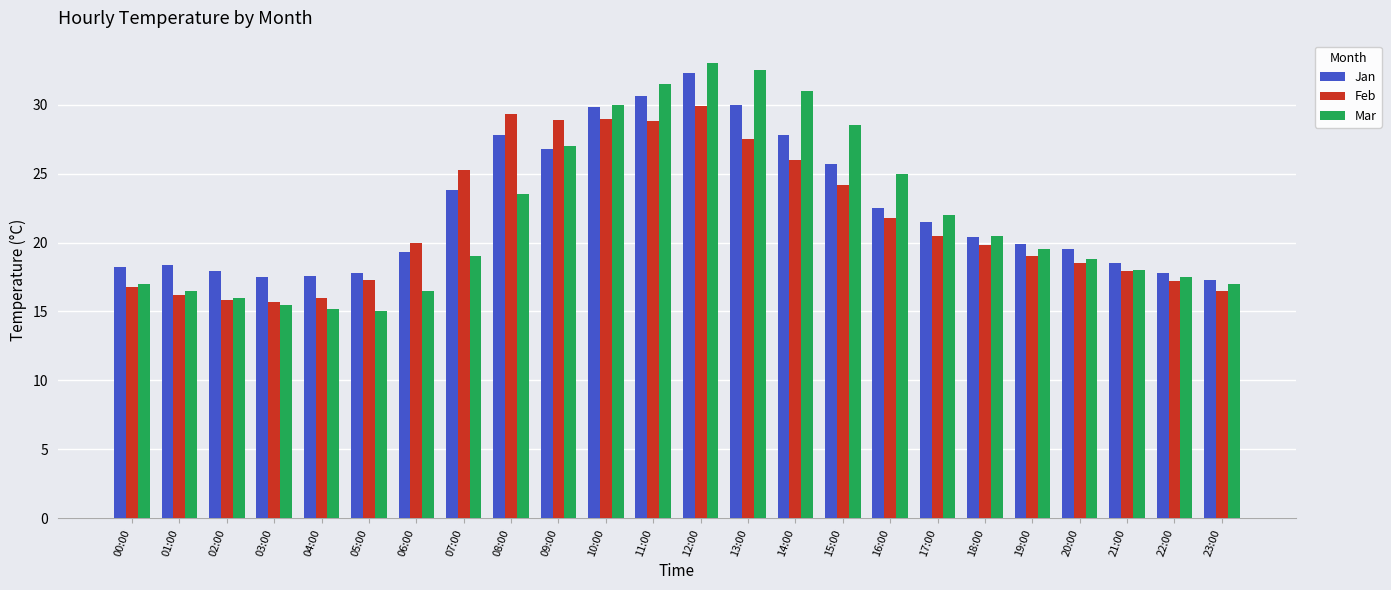

How many values in the Feb series are below 20?

12